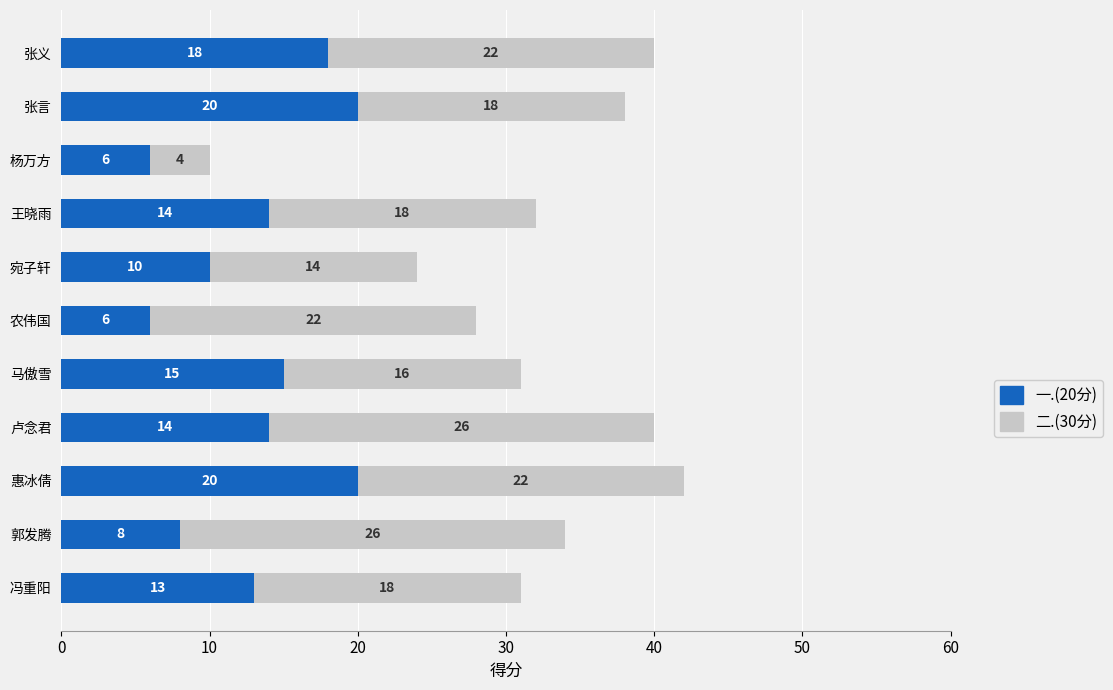

Where is 一.(20分) nearest to the value 13?

冯重阳